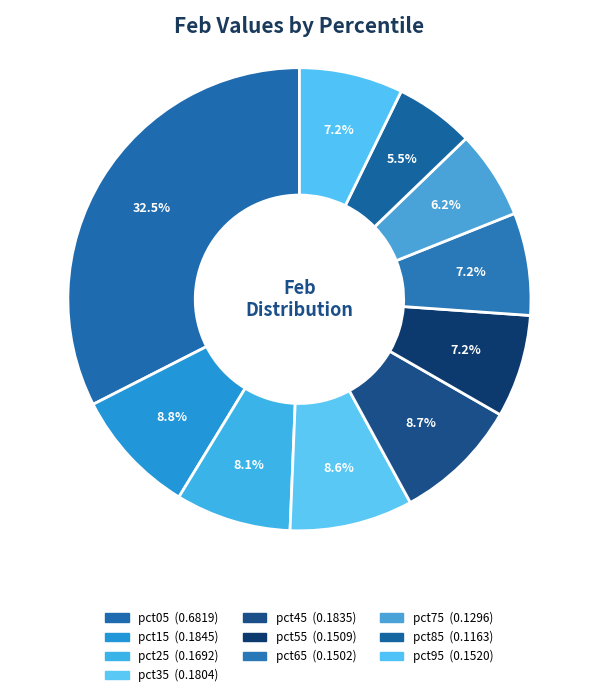

Between pct85 and pct65, which is larger?

pct65